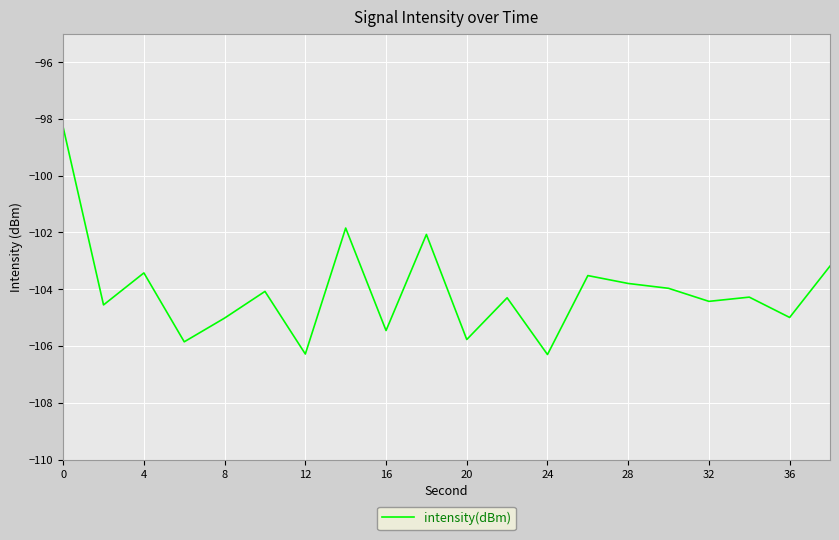

Does the chart have visible grid lines?

Yes